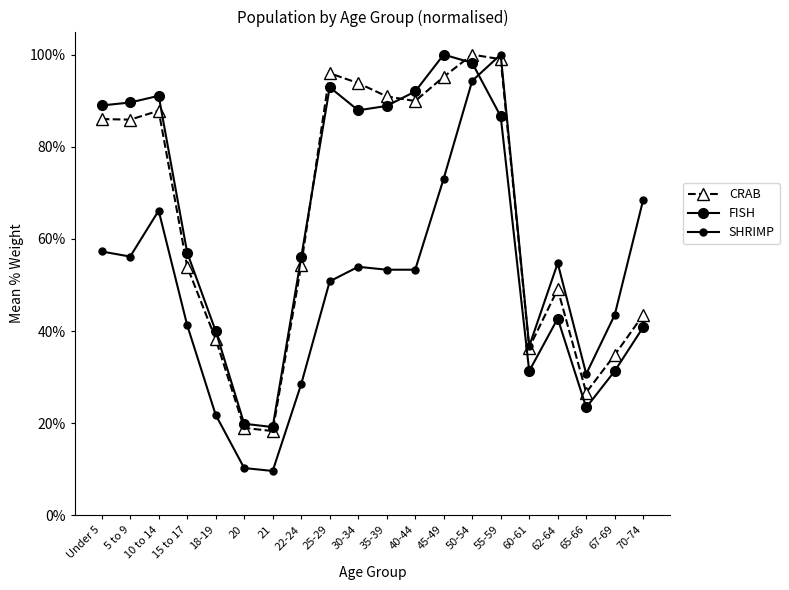

In SHRIMP, how many points are lower than both neighbors (excluding endpoints)?

4